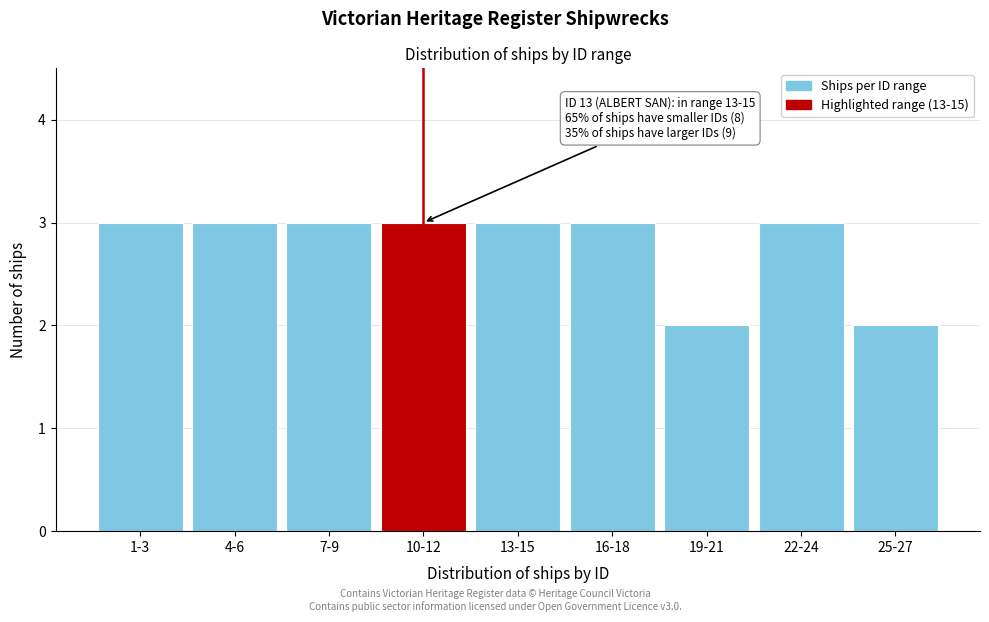

Reading right to left, transcribe all the data shown in this chart.

25-27=2	22-24=3	19-21=2	16-18=3	13-15=3	10-12=3	7-9=3	4-6=3	1-3=3